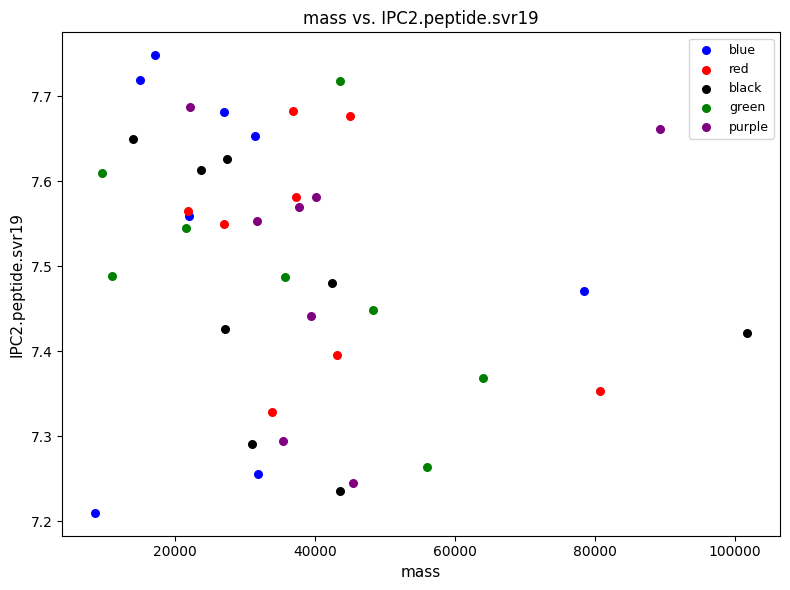

Which series has the widest spread of Y values?

blue